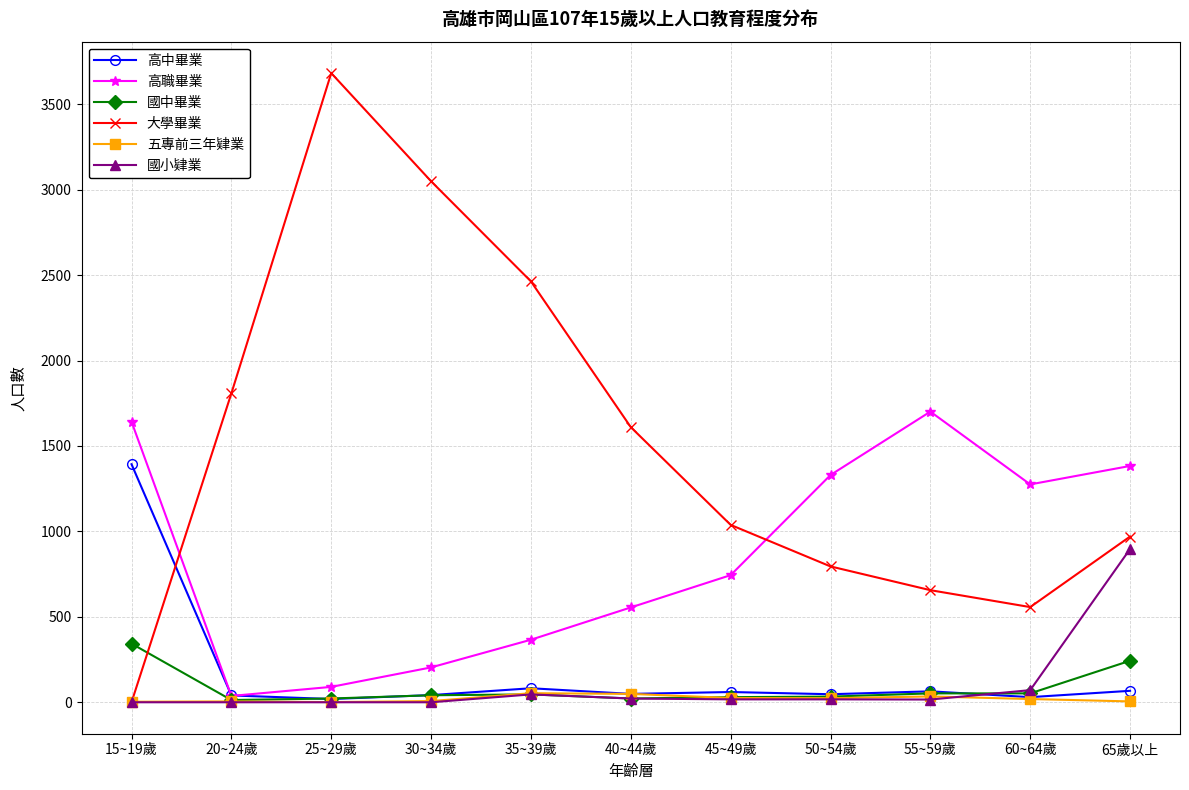

In 大學畢業, how many points are higher than both neighbors (excluding endpoints)?

1